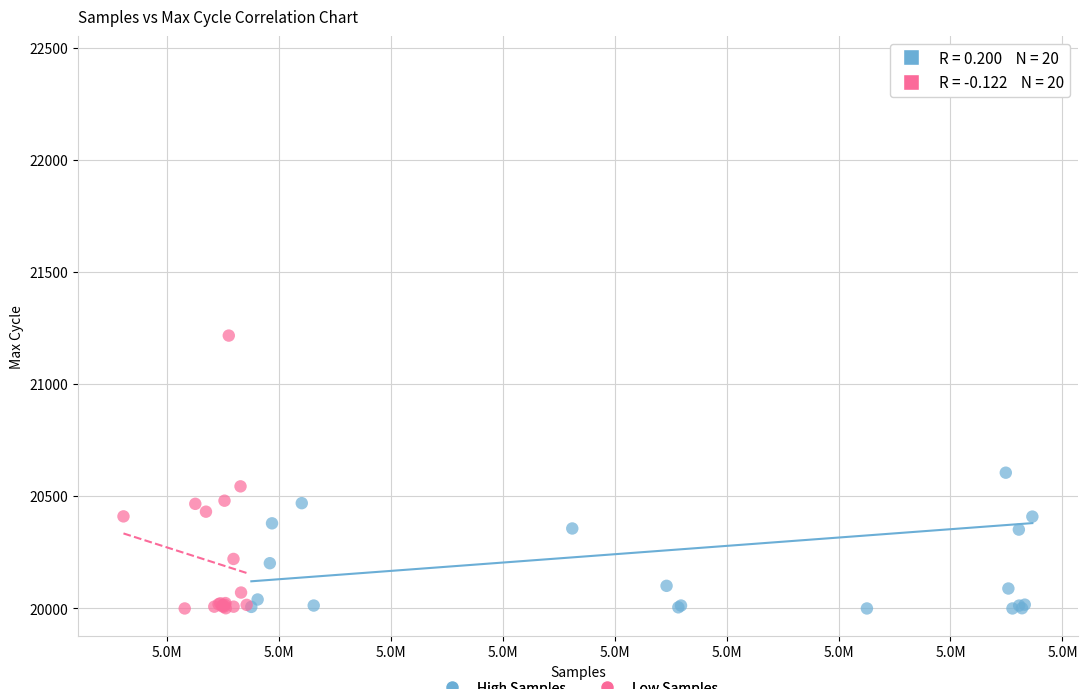

Which series contains the highest Y value?

High Samples